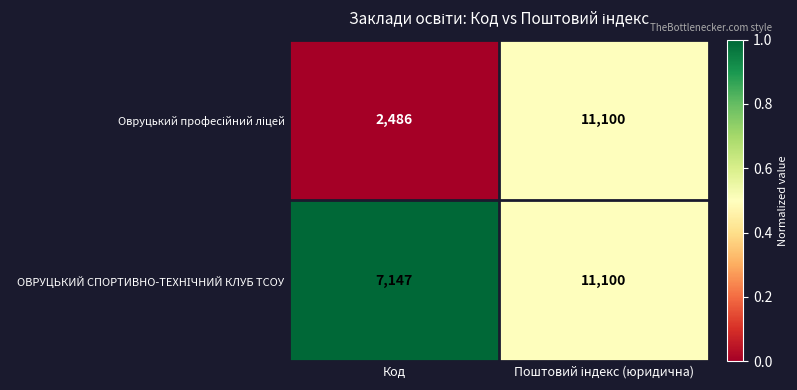

What is the minimum value shown in the chart?

2486